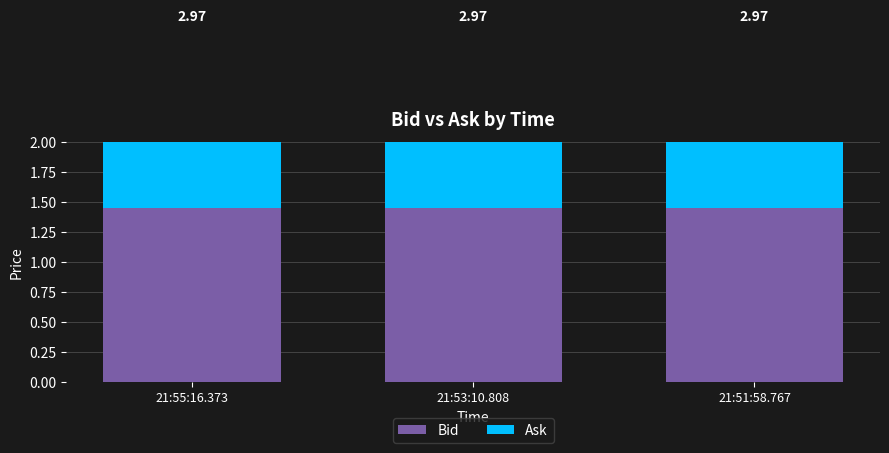

At how many categories does at least one series exceed 1?

3